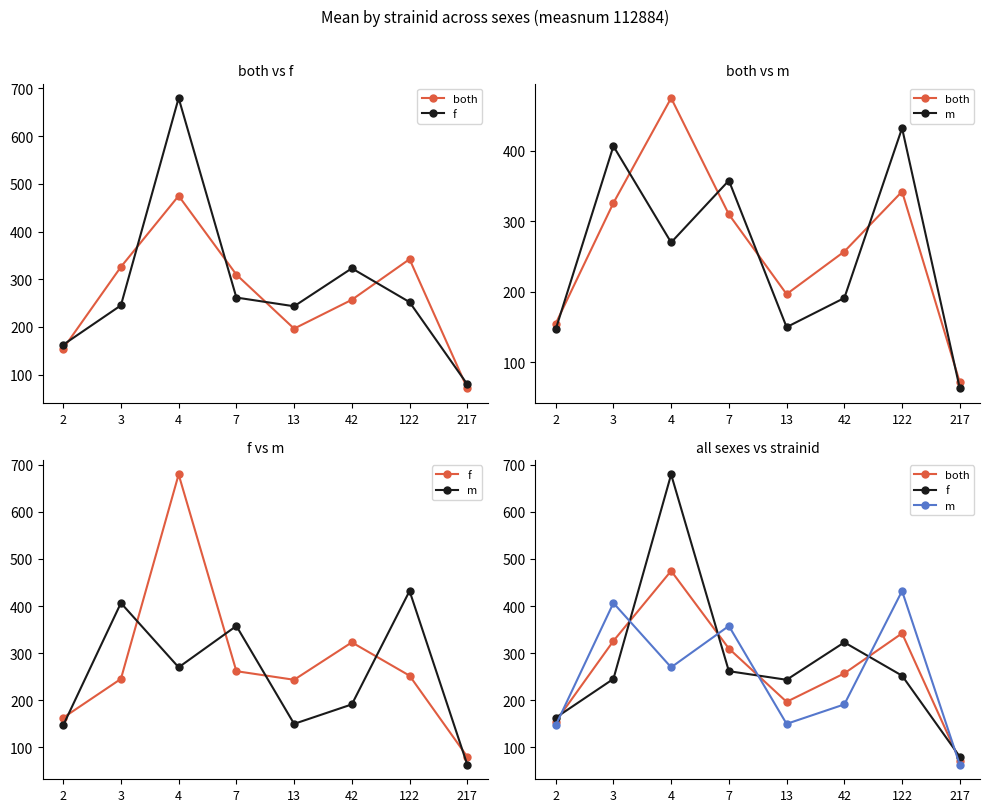

True or false: m and f cross at least once.

True